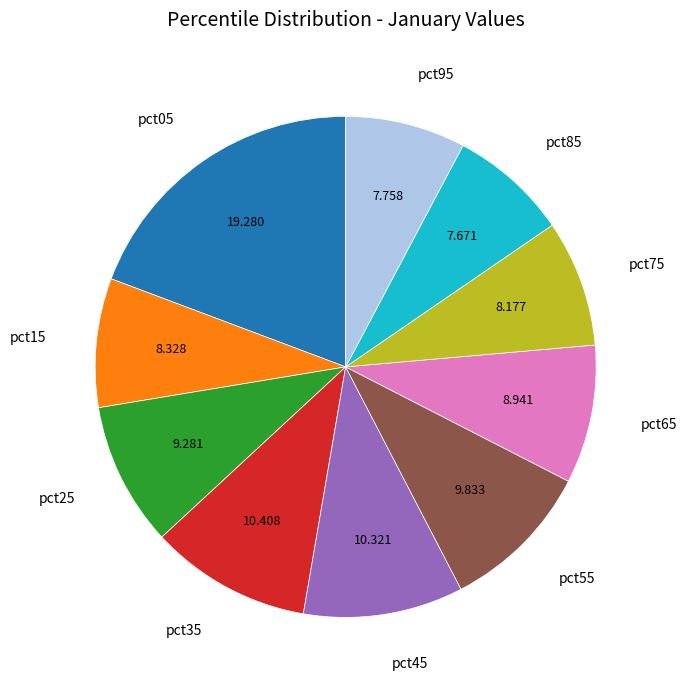

Is there any slice that represents more than half of the pie?

No